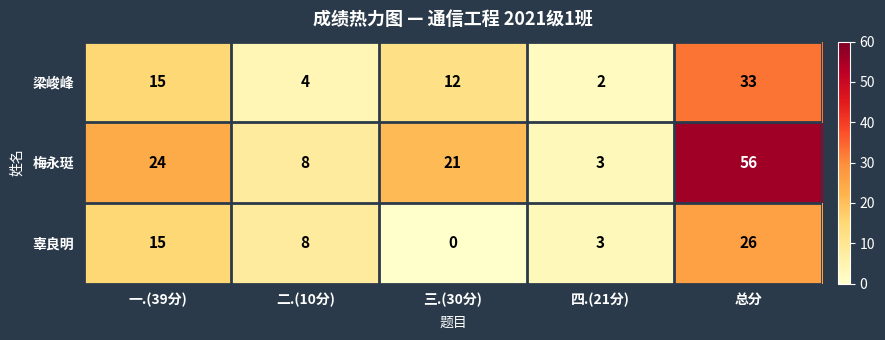

Reading right to left, list all the values displayed in this chart.

梁峻峰: 总分=33	四.(21分)=2	三.(30分)=12	二.(10分)=4	一.(39分)=15
梅永珽: 总分=56	四.(21分)=3	三.(30分)=21	二.(10分)=8	一.(39分)=24
辜良明: 总分=26	四.(21分)=3	三.(30分)=0	二.(10分)=8	一.(39分)=15